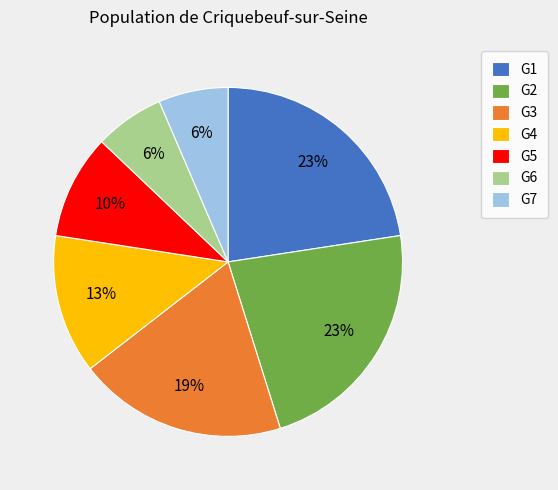

Does G6 represent more than half of the total?

No